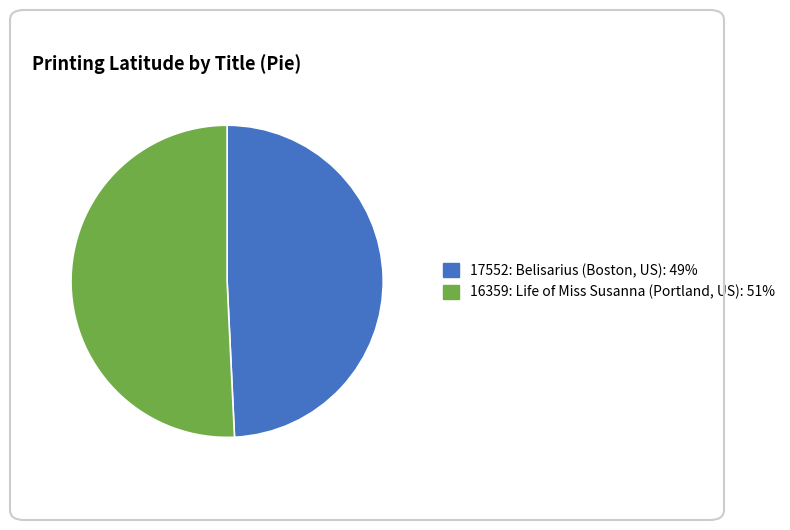

Which slice is the largest?

16359: Life of Miss Susanna (Portland, US)